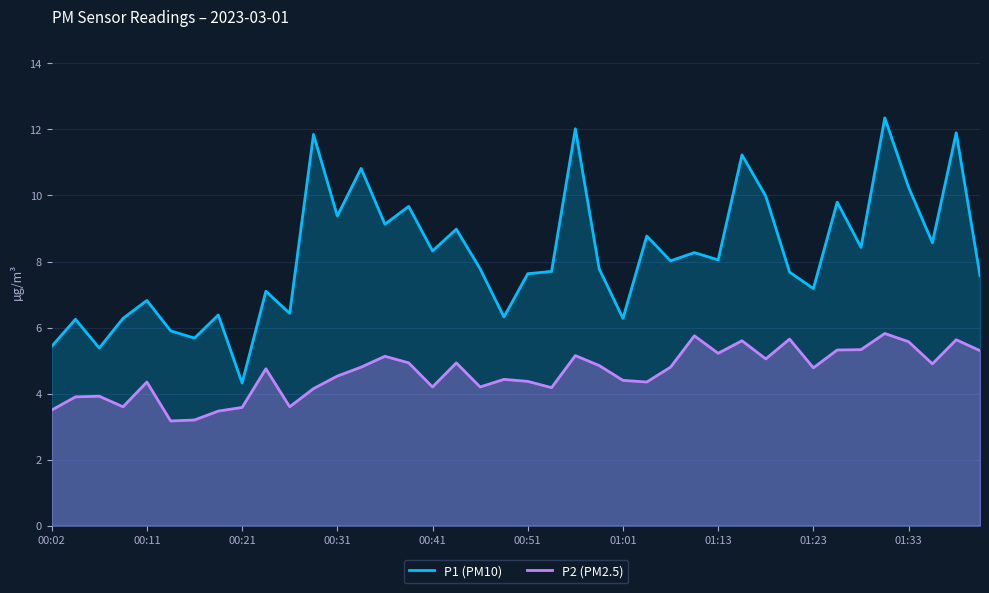

What is the difference between the highest and lowest values at 30?

4.9